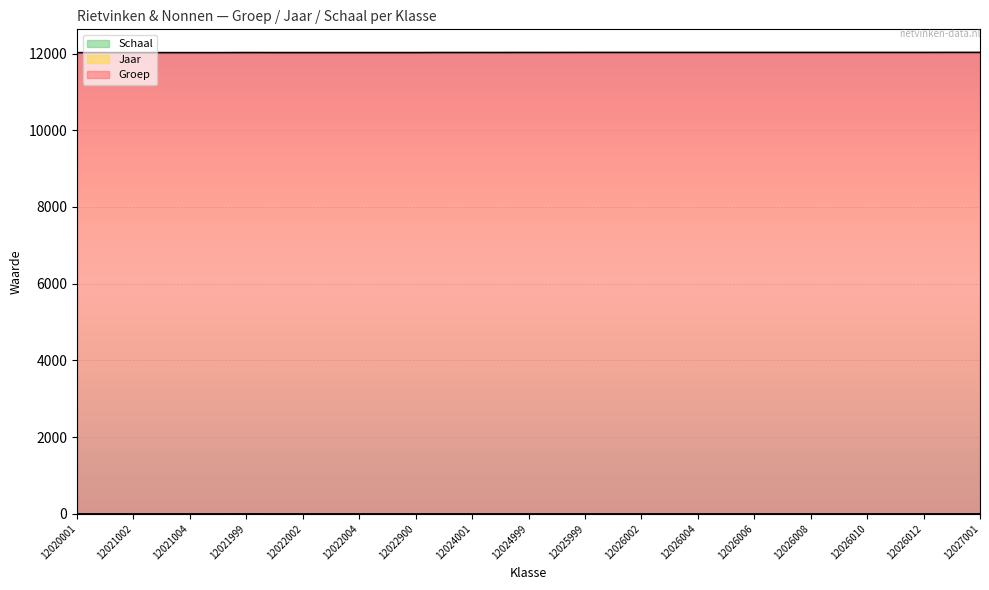

Which series has the largest total across all categories?

Groep